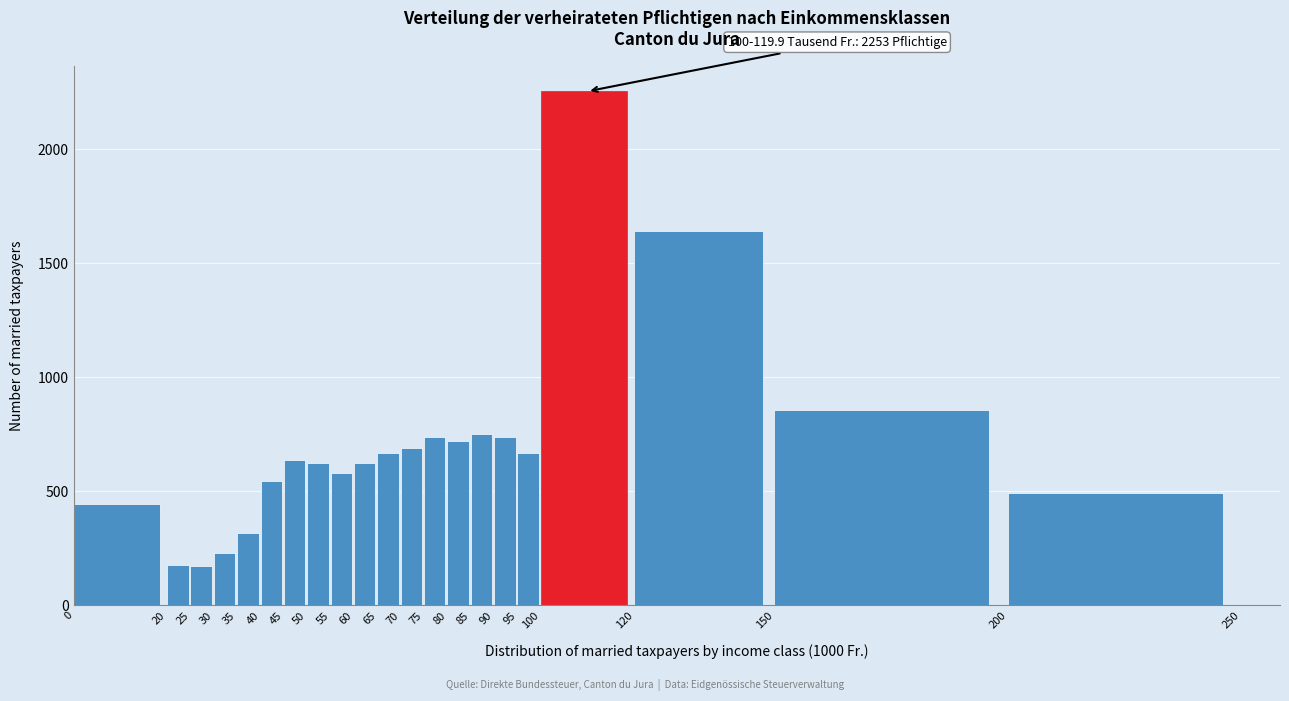

What is the smallest value displayed?

172